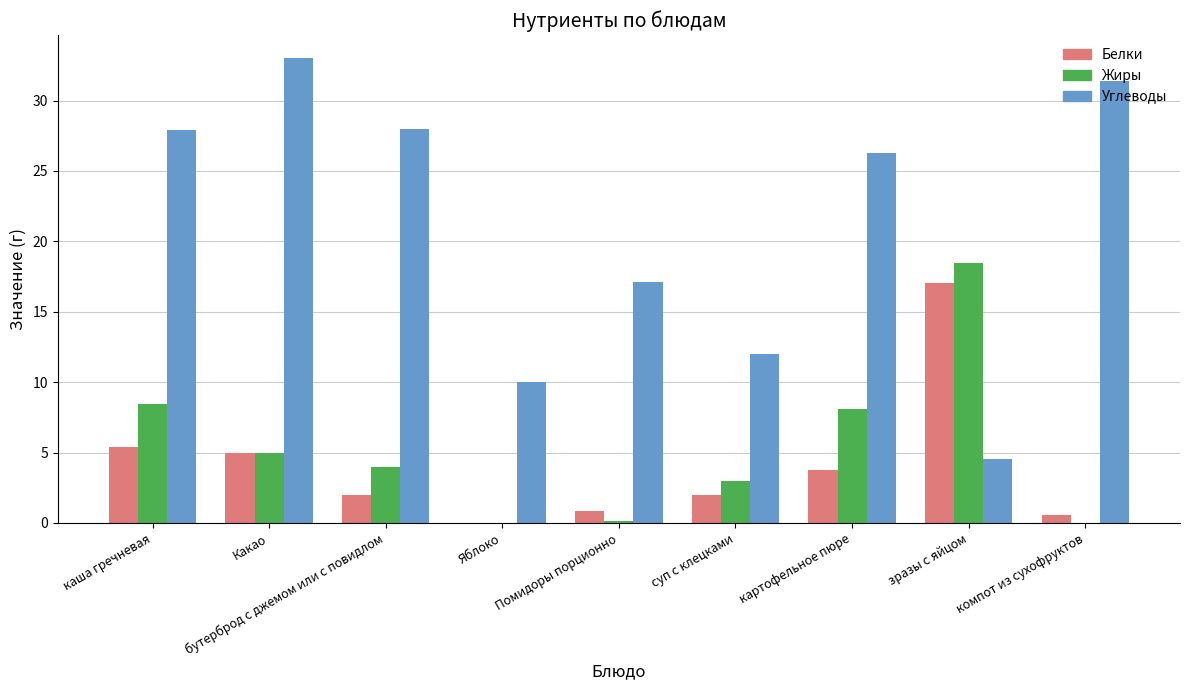

Which series has the largest total across all categories?

Углеводы